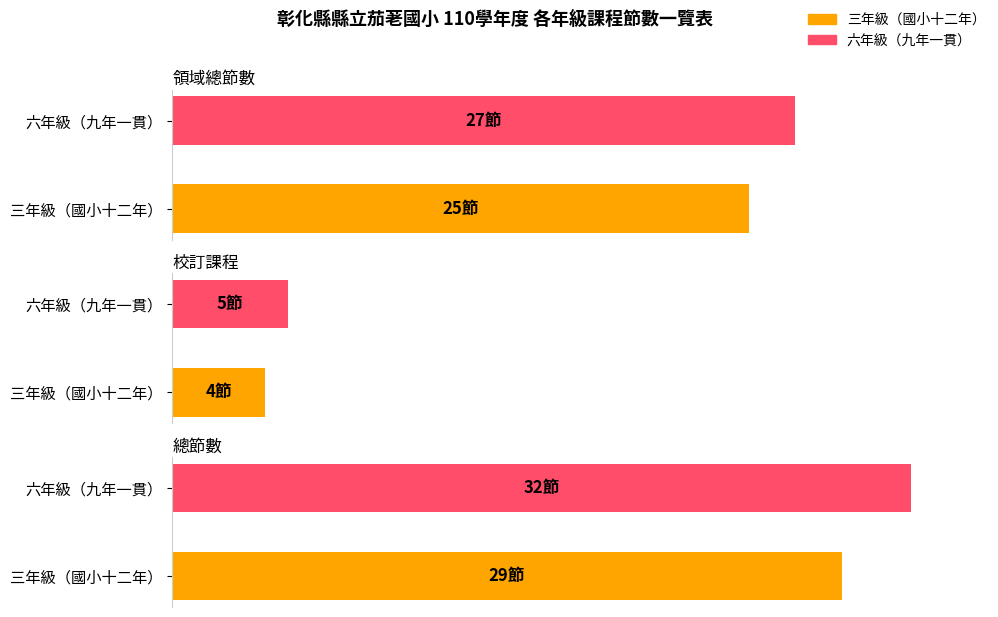

What is the label of the 3rd bar from the left?

總節數